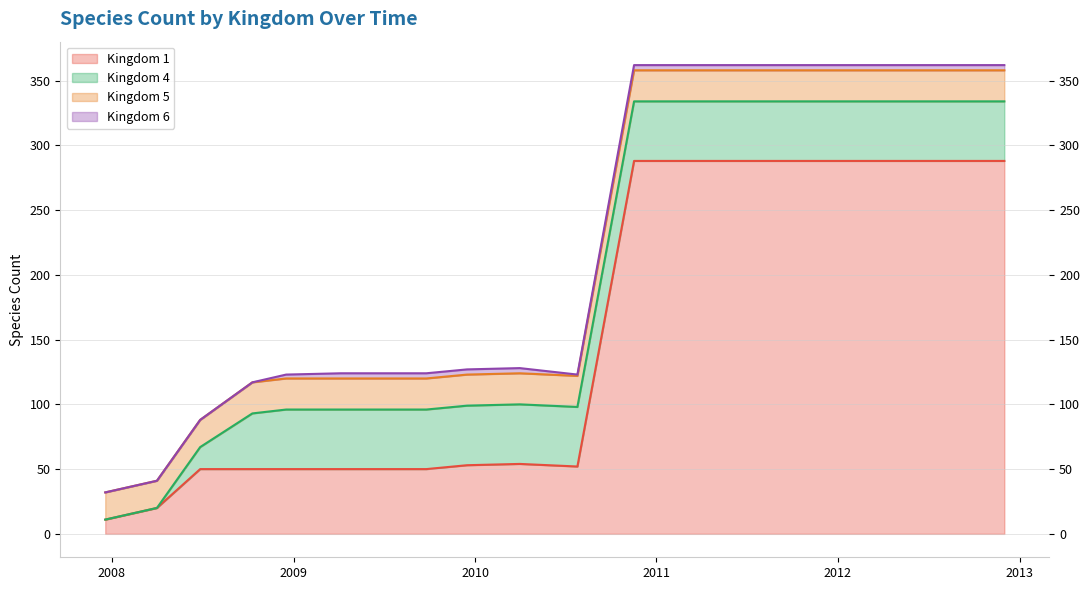

Which has a higher value, 2008-06-27 or 2007-12-19?

2008-06-27